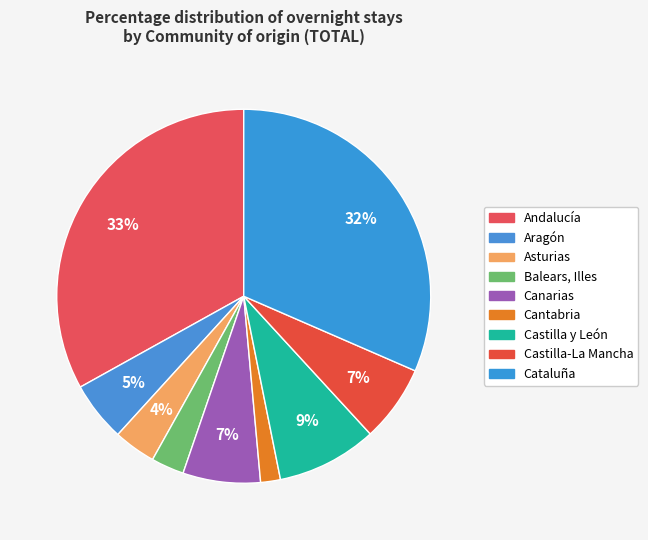

What percentage do Andalucía and Castilla-La Mancha together represent?

39.7%